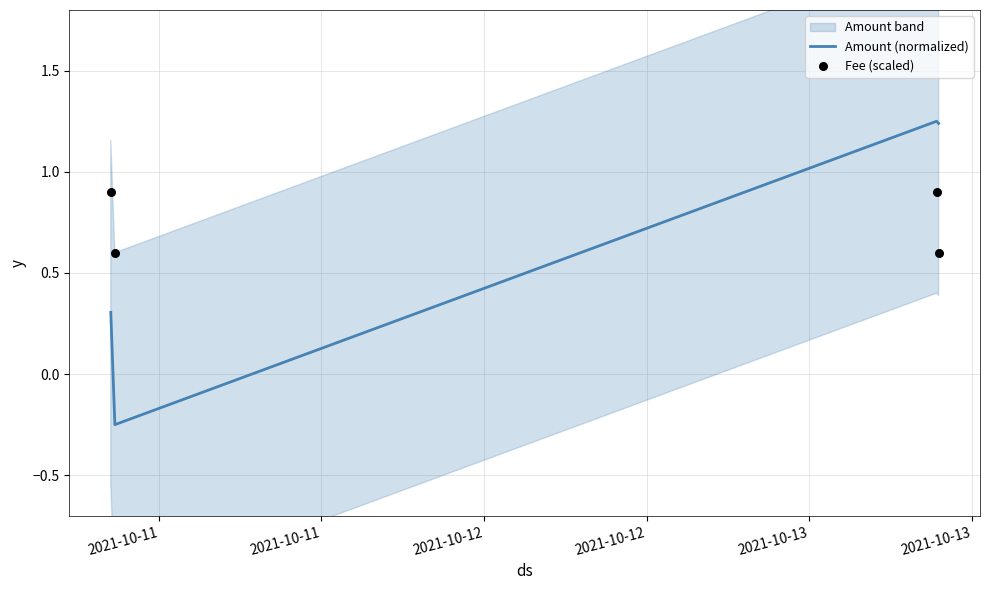

What are all the series names shown in the legend?

Amount (normalized), Fee (scaled)